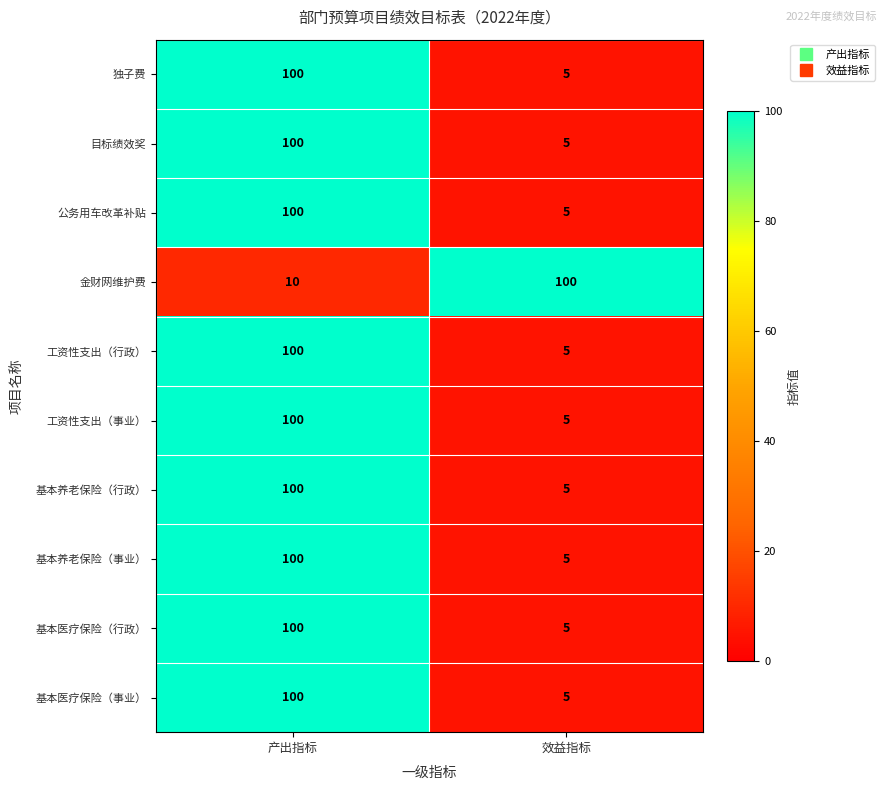

Reading right to left, list all the values displayed in this chart.

独子费: 效益指标=5	产出指标=100
目标绩效奖: 效益指标=5	产出指标=100
公务用车改革补贴: 效益指标=5	产出指标=100
金财网维护费: 效益指标=100	产出指标=10
工资性支出（行政）: 效益指标=5	产出指标=100
工资性支出（事业）: 效益指标=5	产出指标=100
基本养老保险（行政）: 效益指标=5	产出指标=100
基本养老保险（事业）: 效益指标=5	产出指标=100
基本医疗保险（行政）: 效益指标=5	产出指标=100
基本医疗保险（事业）: 效益指标=5	产出指标=100